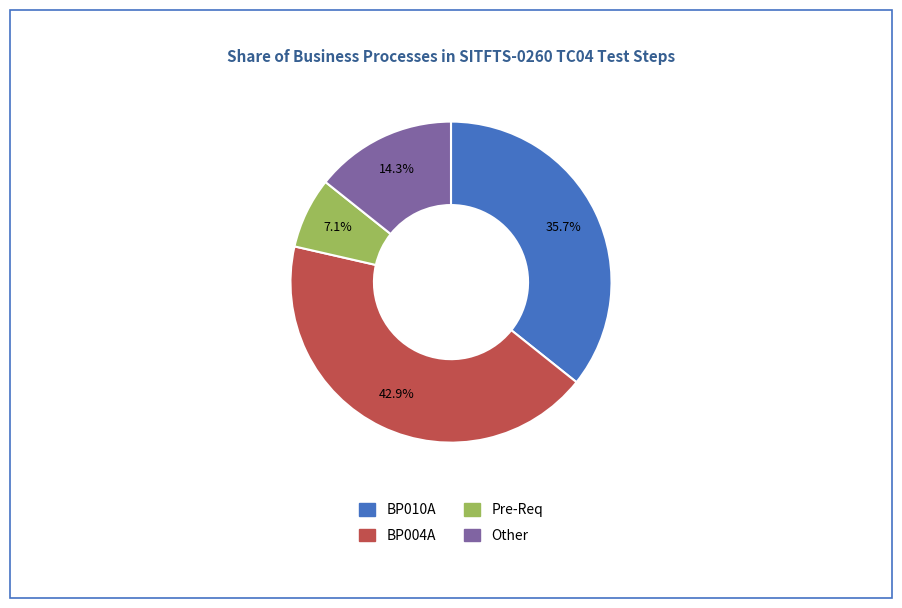

Is there any slice that represents more than half of the pie?

No